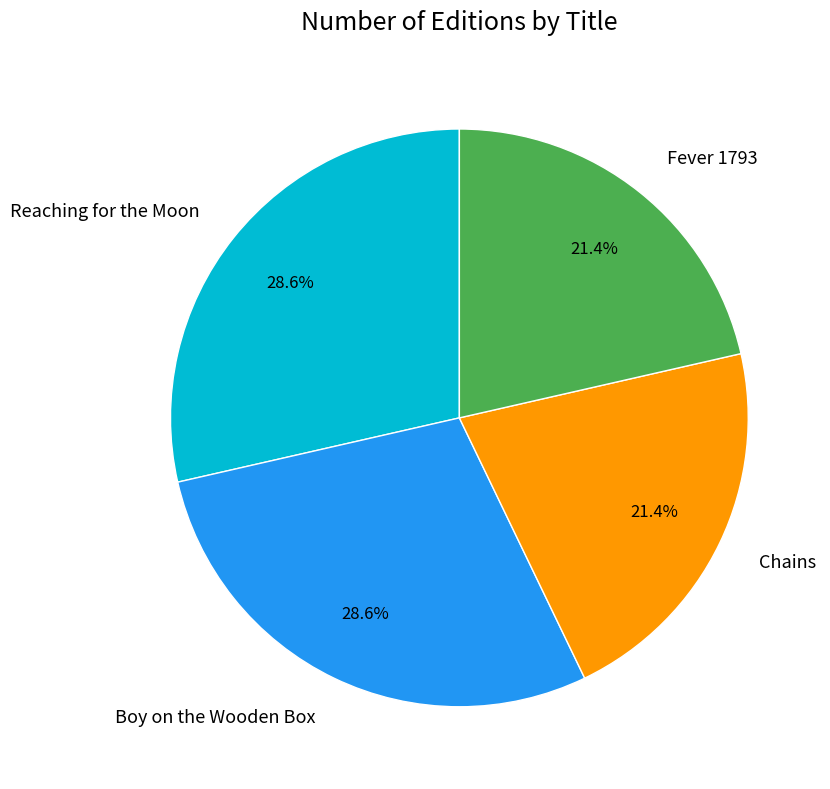

Does Chains represent more than half of the total?

No